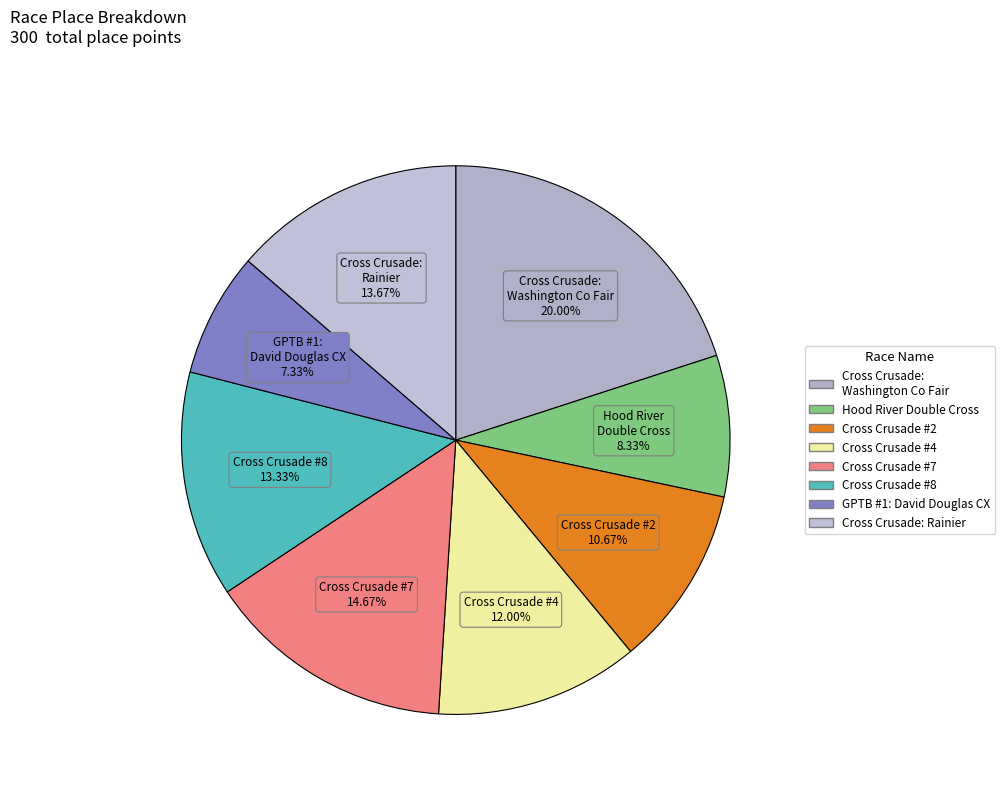

Count the number of slices in the pie.

8